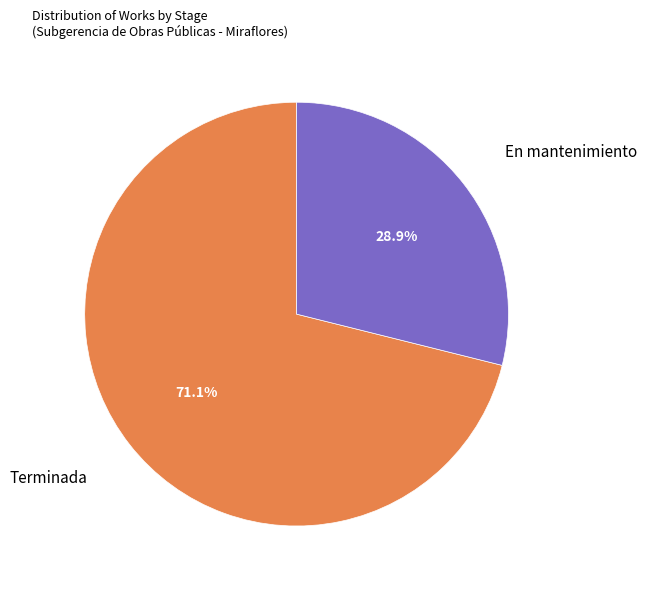

Is there a majority slice in this chart?

Yes